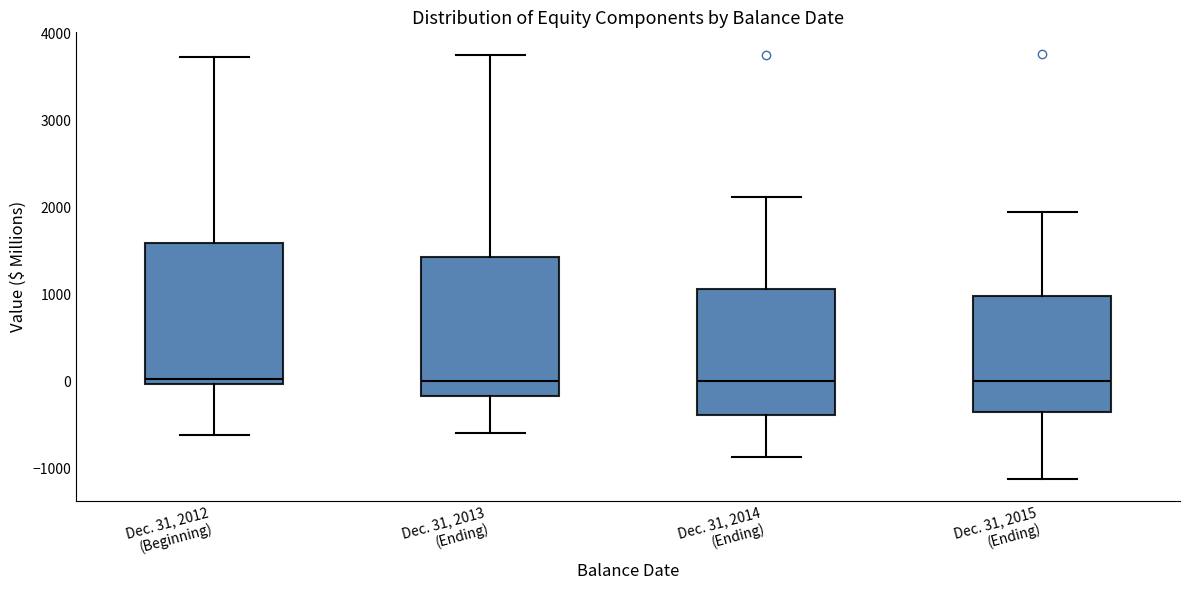

Reading left to right, read every box against the y-axis: the position of its median line, the range the box covers, and the ends of its whiskers. The values are not printed on the chart, so give them approximately, as read against the axis.

Dec. 31, 2012 (Beginning): median 0 (just above the box's lower edge), box 0 to 1600, whiskers -600 to 3700
Dec. 31, 2013 (Ending): median 0, box -200 to 1400, whiskers -600 to 3800
Dec. 31, 2014 (Ending): median 0, box -400 to 1100, whiskers -900 to 2100
Dec. 31, 2015 (Ending): median 0, box -400 to 1000, whiskers -1100 to 1900